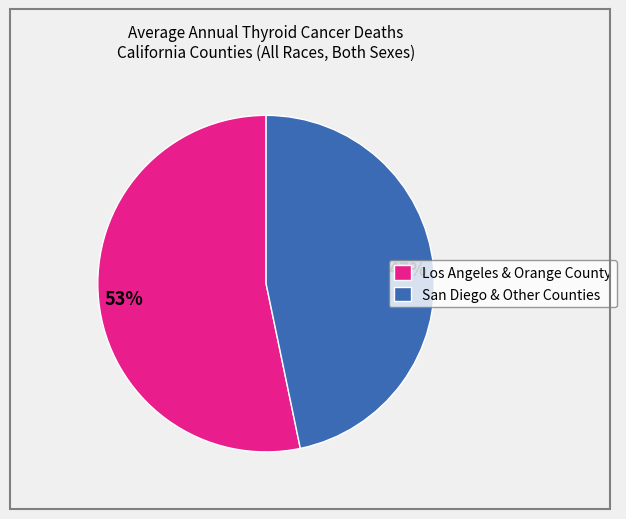

Do San Diego & Other Counties and Los Angeles & Orange County together represent more than half of the pie?

Yes